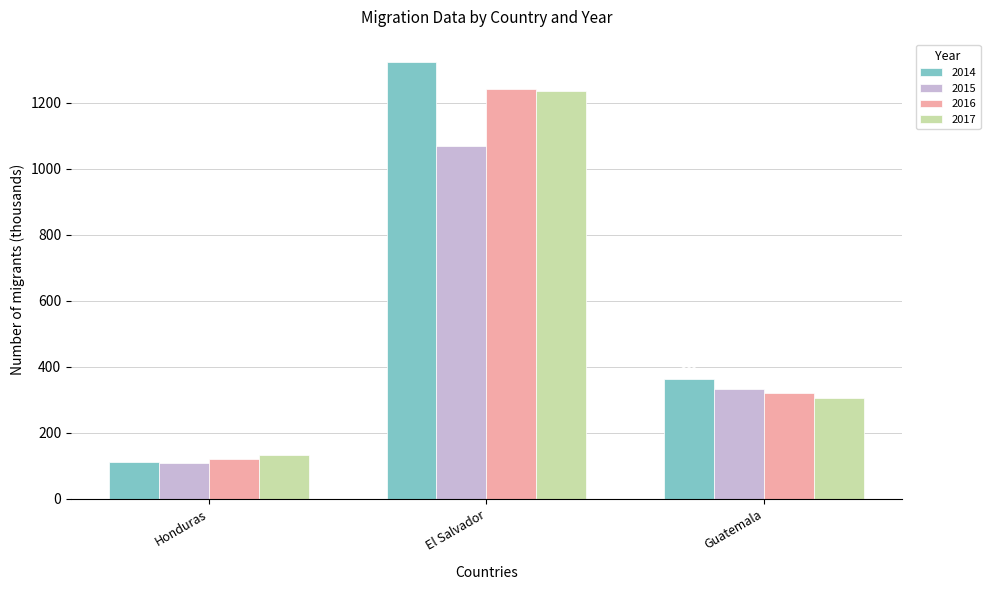

Which series has the largest range (max minus min)?

2014